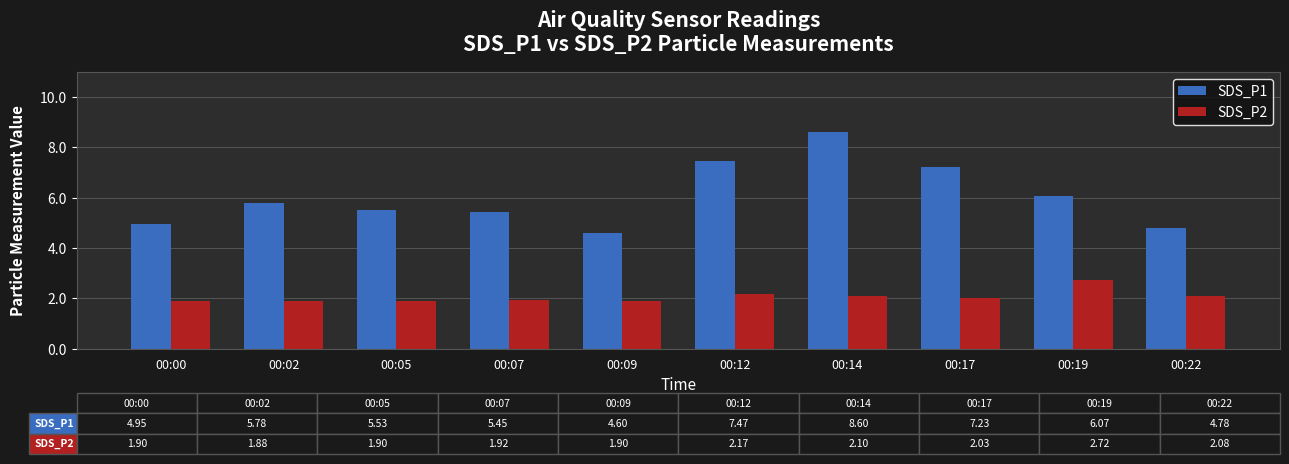

What is the total value across all series at 00:22?

6.9